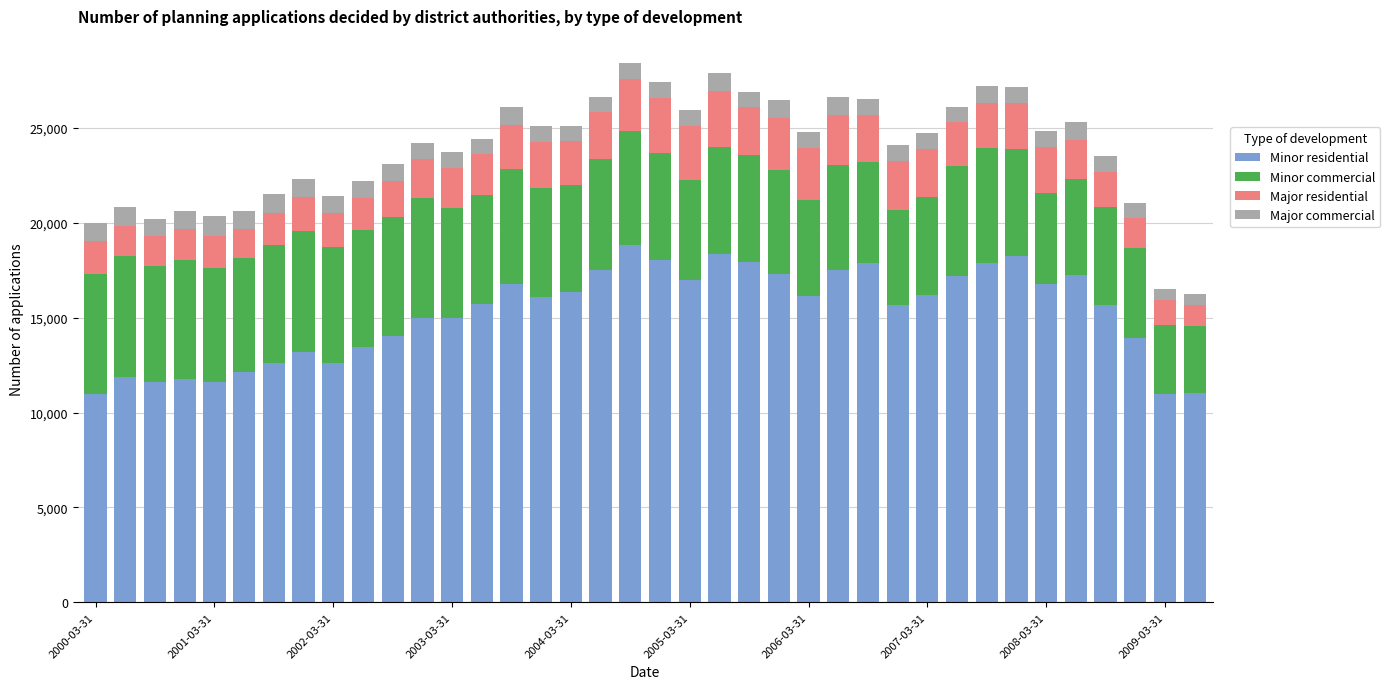

What is the difference between the maximum and minimum values in the Minor residential series?

7842